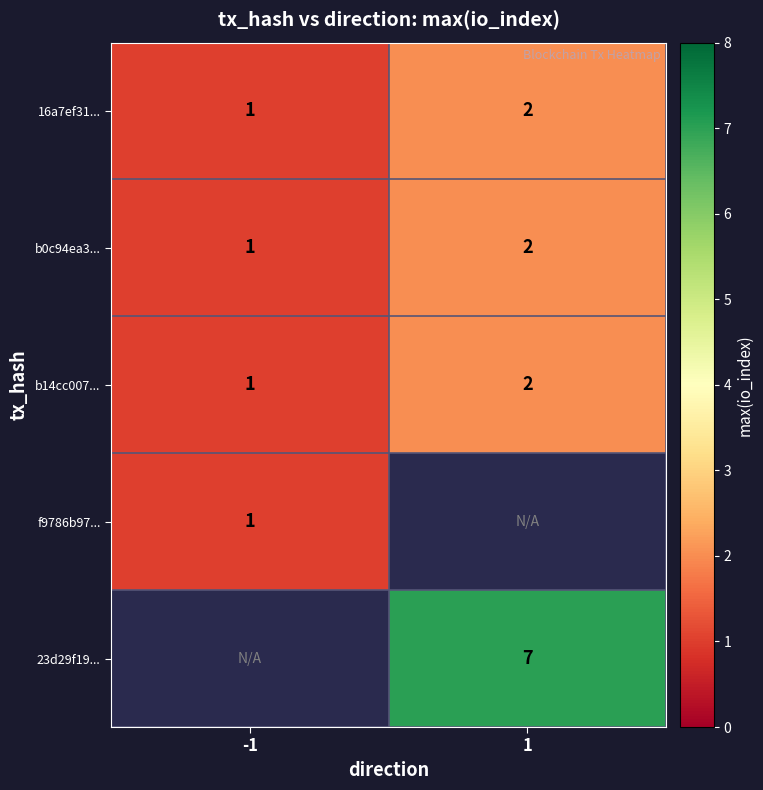

The value of b14cc007... at 1 is 1. True or false?

False